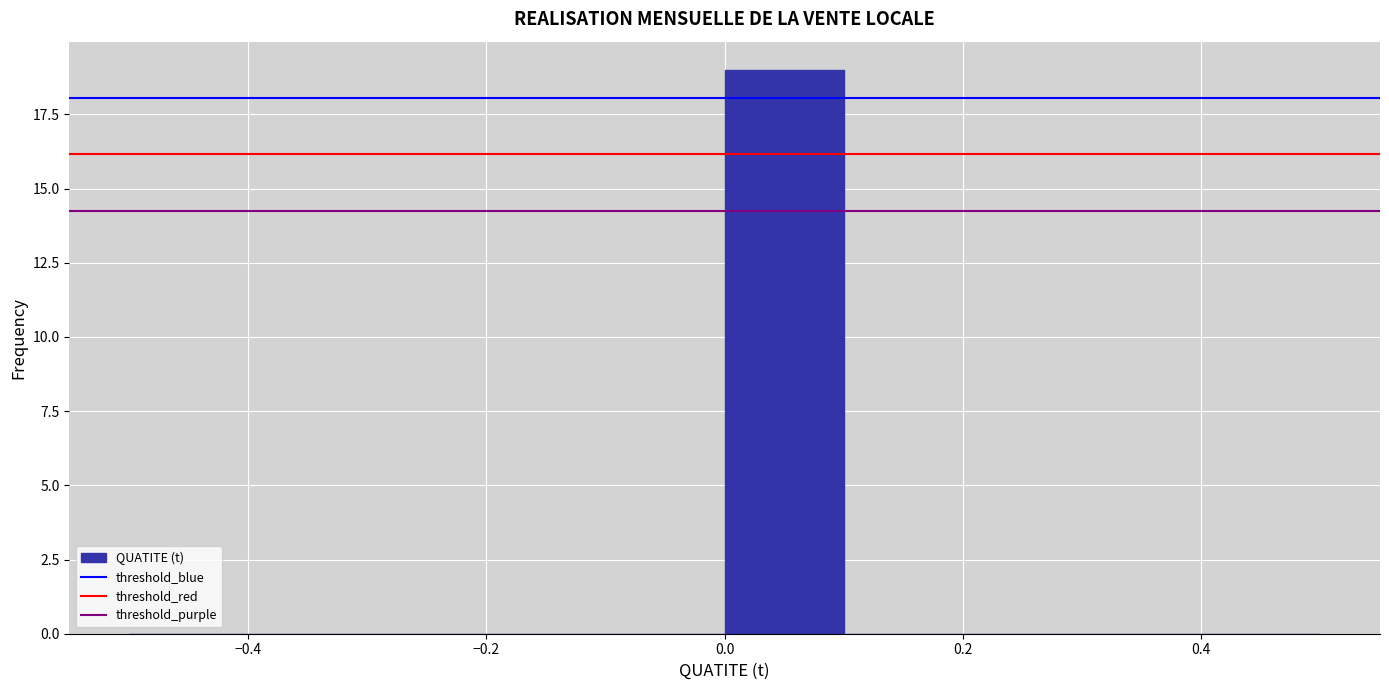

Reading left to right, transcribe this chart: for each bar, give the range it covers on the x-axis and its height. The values are not printed on the chart, so give them approximately, as read against the axis.

-0.5 to -0.4: 0
-0.4 to -0.3: 0
-0.3 to -0.2: 0
-0.2 to -0.1: 0
-0.1 to 0.0: 0
0.0 to 0.1: 19
0.1 to 0.2: 0
0.2 to 0.3: 0
0.3 to 0.4: 0
0.4 to 0.5: 0